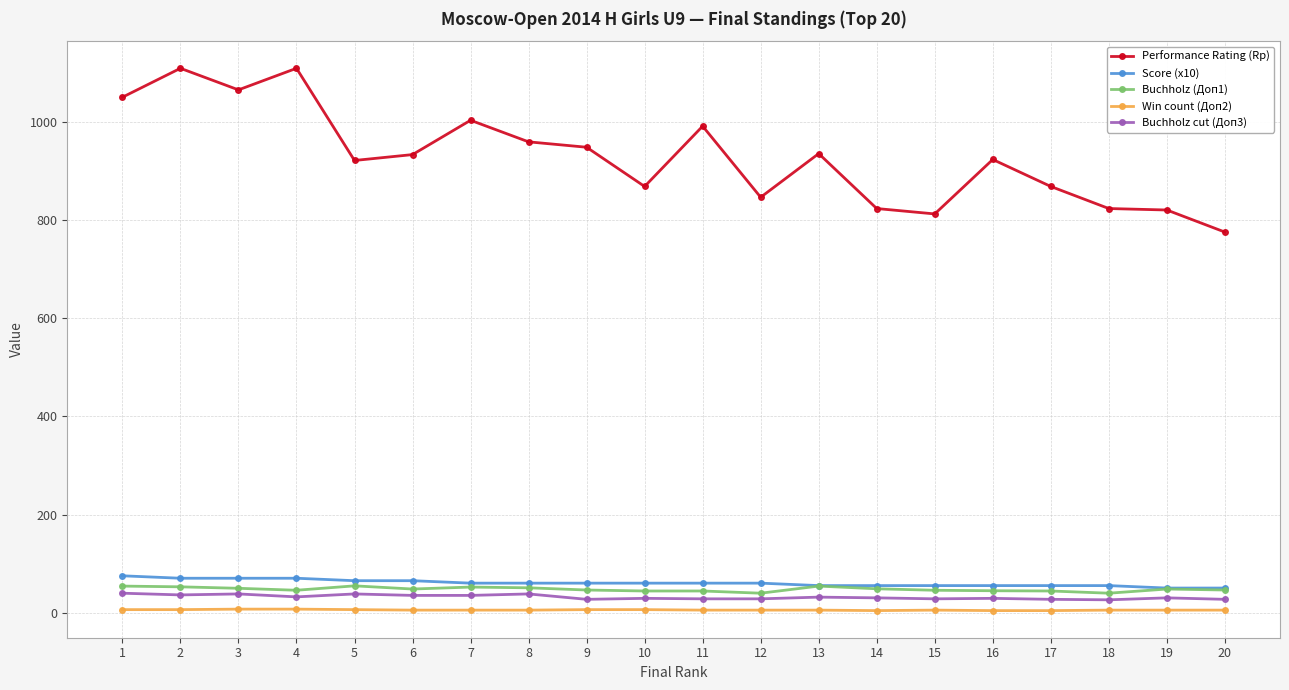

What is the lowest value of the Performance Rating (Rp) series?

776.0